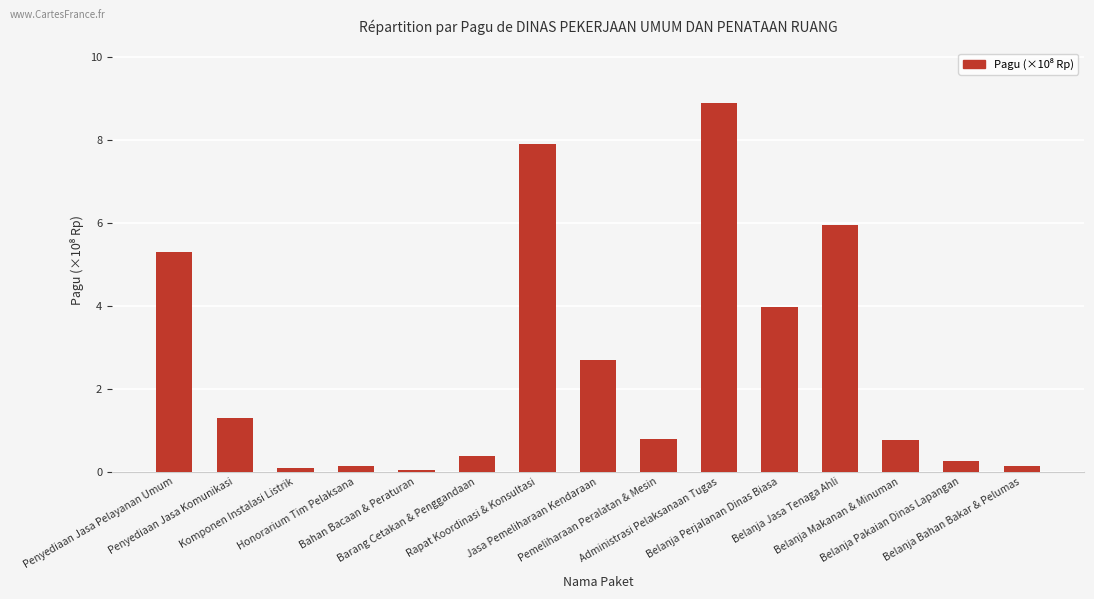

Is it true that the value at Rapat Koordinasi & Konsultasi is 7.9?

True